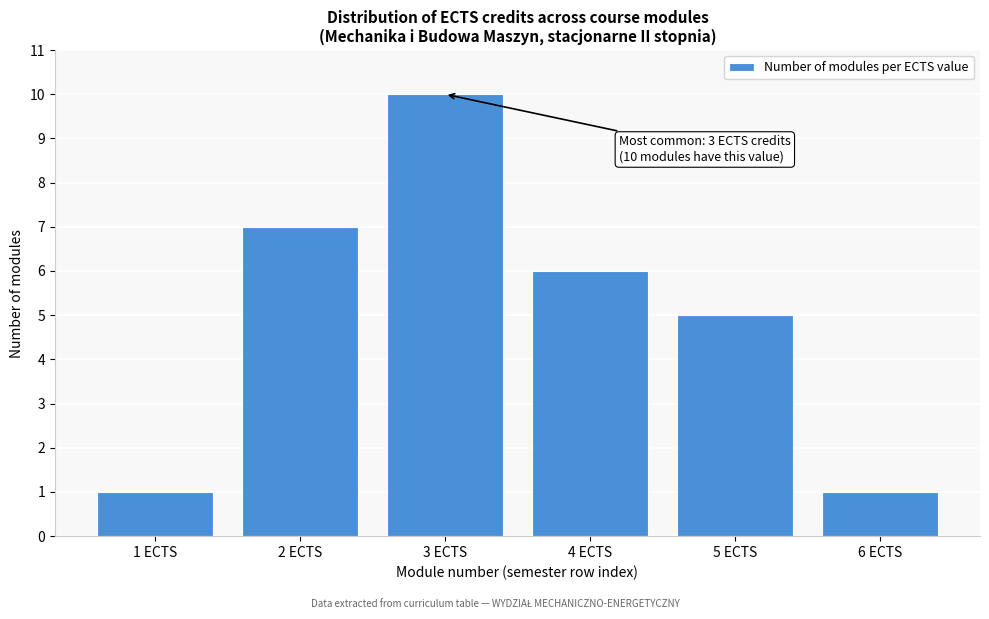

Reading left to right, what are all the values shown in this chart?

1 ECTS=1	2 ECTS=7	3 ECTS=10	4 ECTS=6	5 ECTS=5	6 ECTS=1